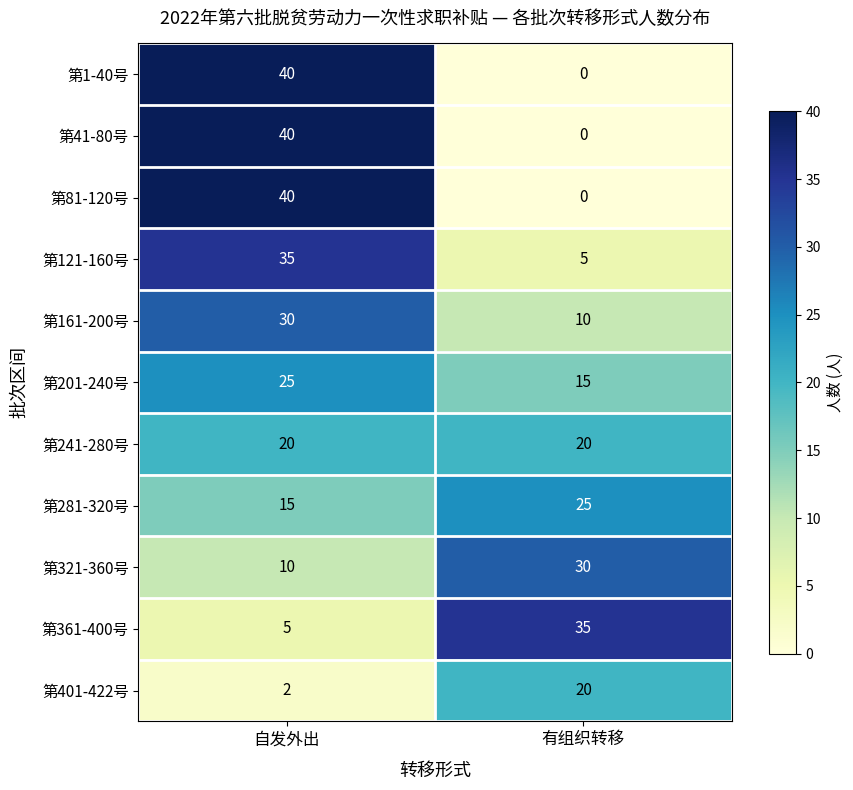

Reading right to left, extract all data points from this chart.

第1-40号: 0	40
第41-80号: 0	40
第81-120号: 0	40
第121-160号: 5	35
第161-200号: 10	30
第201-240号: 15	25
第241-280号: 20	20
第281-320号: 25	15
第321-360号: 30	10
第361-400号: 35	5
第401-422号: 20	2